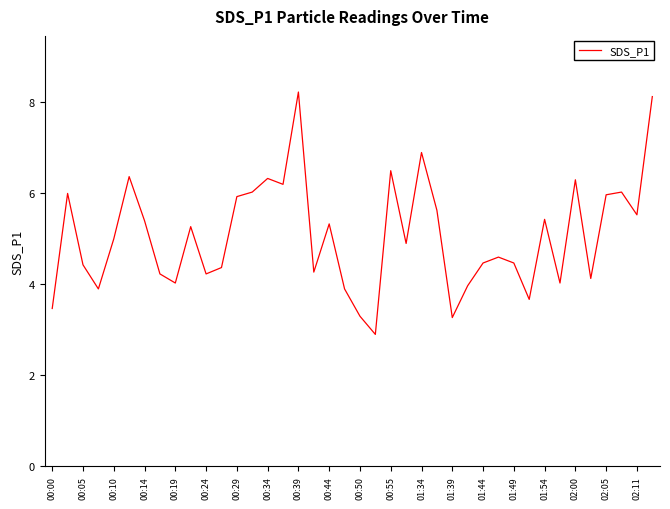

What is the greatest value displayed?

8.2